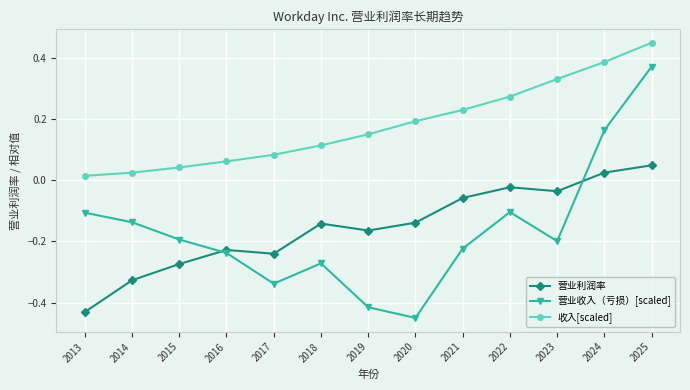

Is the value of 营业收入（亏损）[scaled] at 2024 greater than the value of 营业利润率 at 2020?

Yes